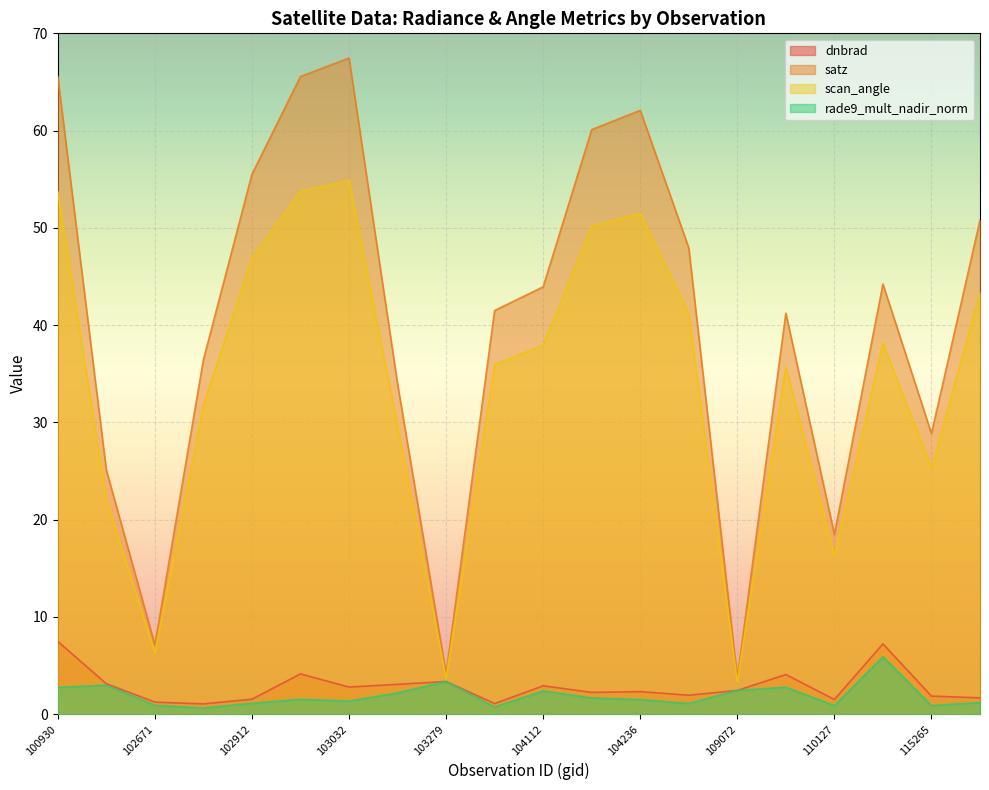

What is the value of the scan_angle point at the 2nd from the left?

22.1